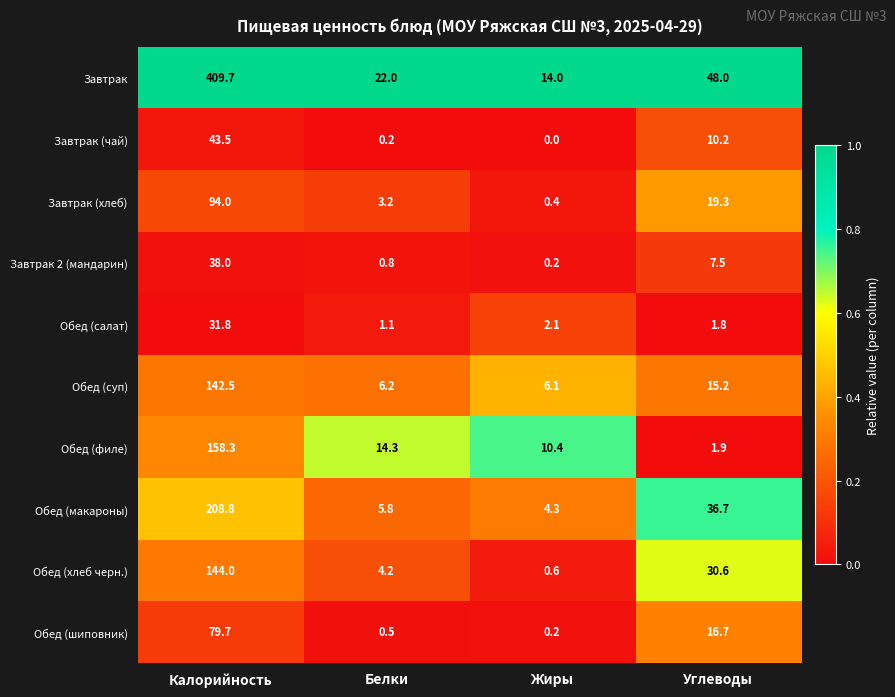

What is the spread (max minus min) of values at Углеводы?

46.2